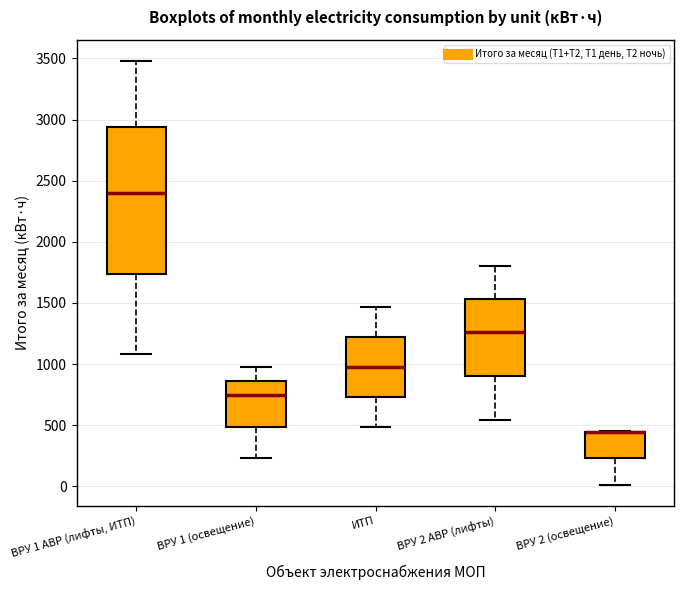

Reading left to right, read every box against the y-axis: the position of its median line, the range the box covers, and the ends of its whiskers. The values are not printed on the chart, so give them approximately, as read against the axis.

ВРУ 1 АВР (лифты, ИТП): median 2400, box 1750 to 2950, whiskers 1100 to 3500
ВРУ 1 (освещение): median 750, box 500 to 850, whiskers 250 to 1000
ИТП: median 1000, box 750 to 1200, whiskers 500 to 1450
ВРУ 2 АВР (лифты): median 1250, box 900 to 1550, whiskers 550 to 1800
ВРУ 2 (освещение): median 450 (drawn on the box's upper edge), box 250 to 450, whiskers 0 to 450